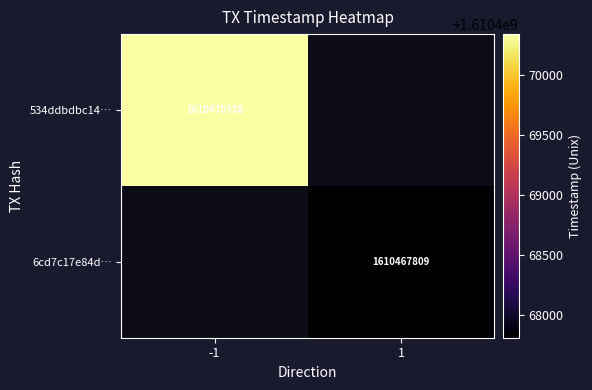

Is it true that 6cd7c17e84d… equals 1610467809 at 1?

True